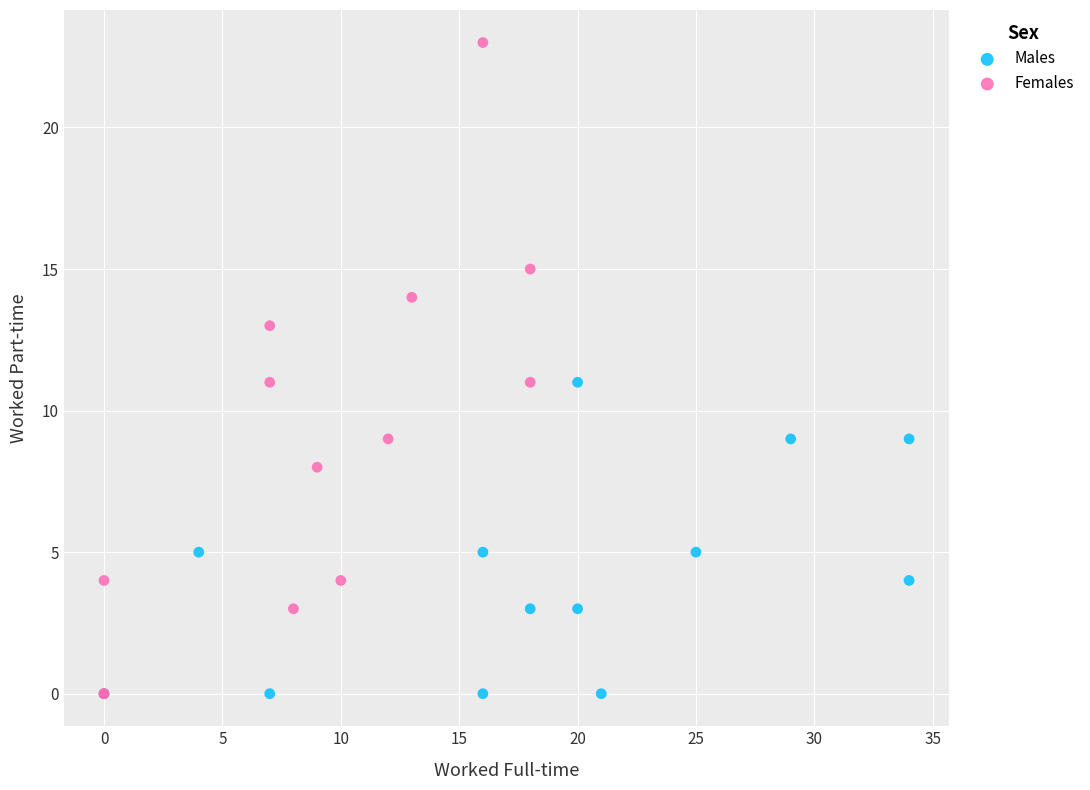

Which series reaches the maximum Y coordinate?

Females